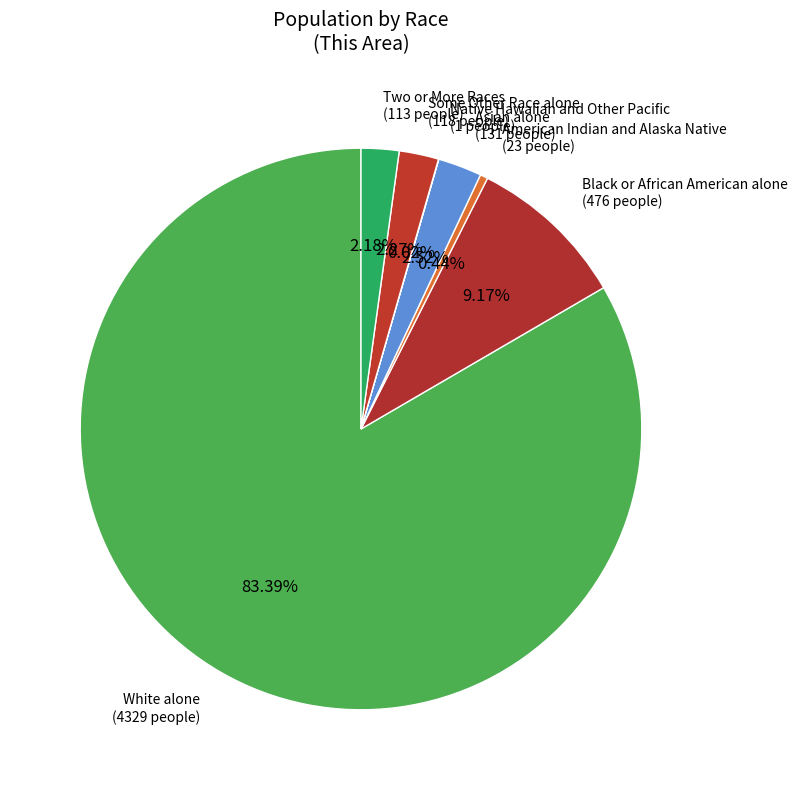

Which slice is the largest?

White alone